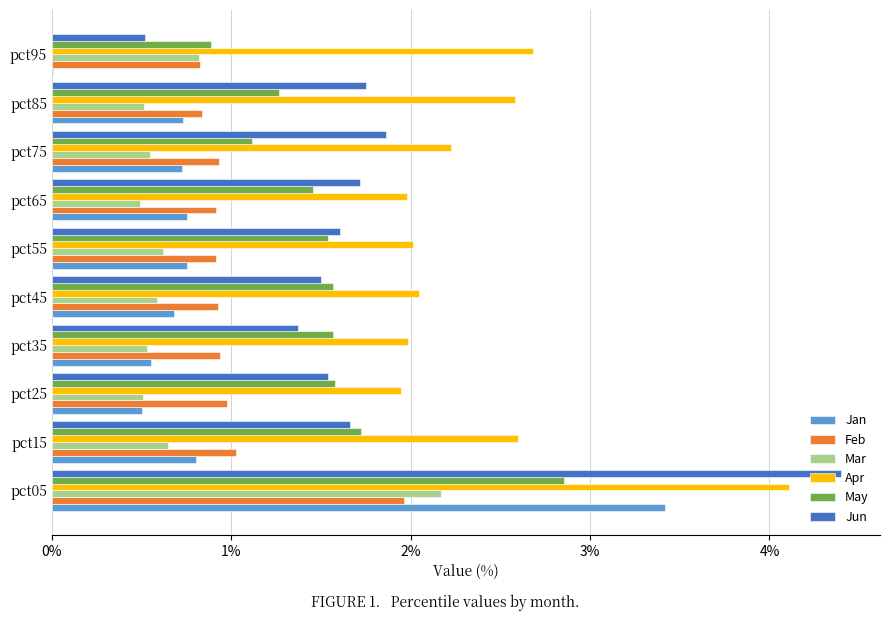

What is the sum of all Feb values?

10.2